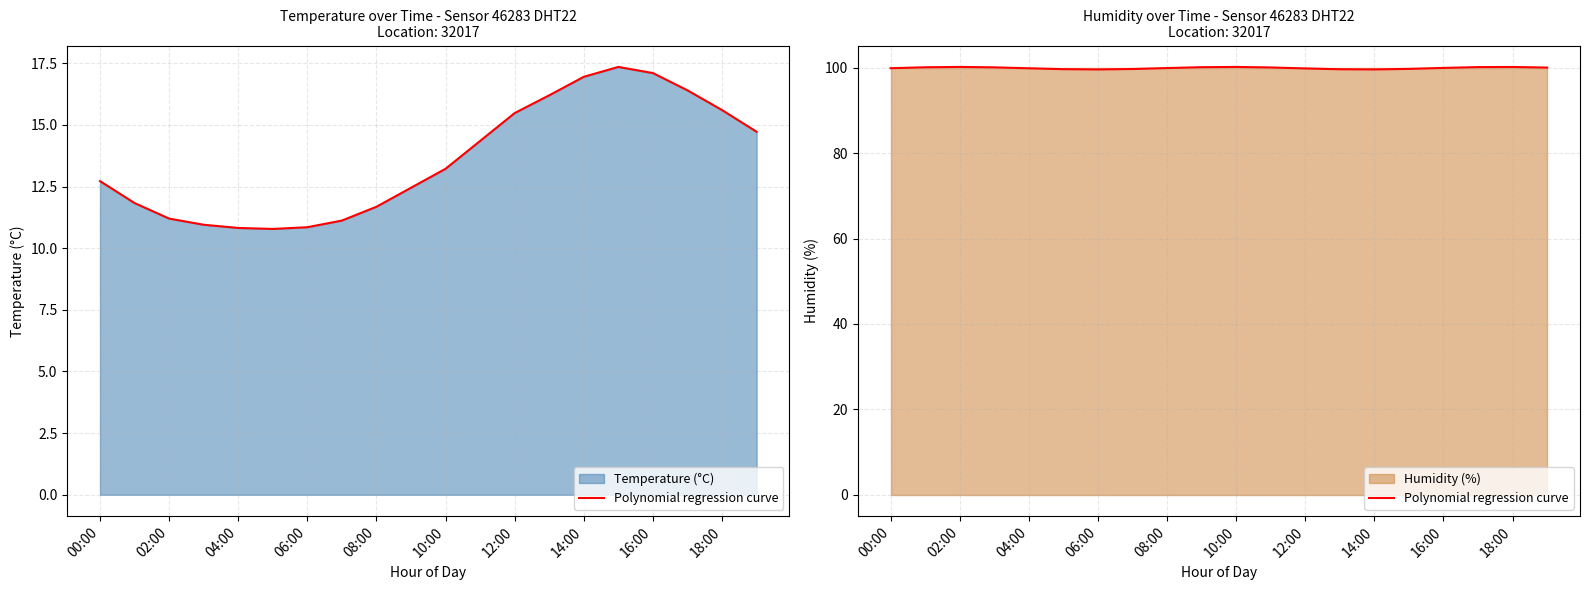

Reading left to right, what are all the values shown in this chart?

99.9	100.1	100.2	100.1	99.9	99.7	99.6	99.7	99.9	100.1	100.2	100.1	99.8	99.7	99.6	99.7	100.0	100.2	100.2	100.0